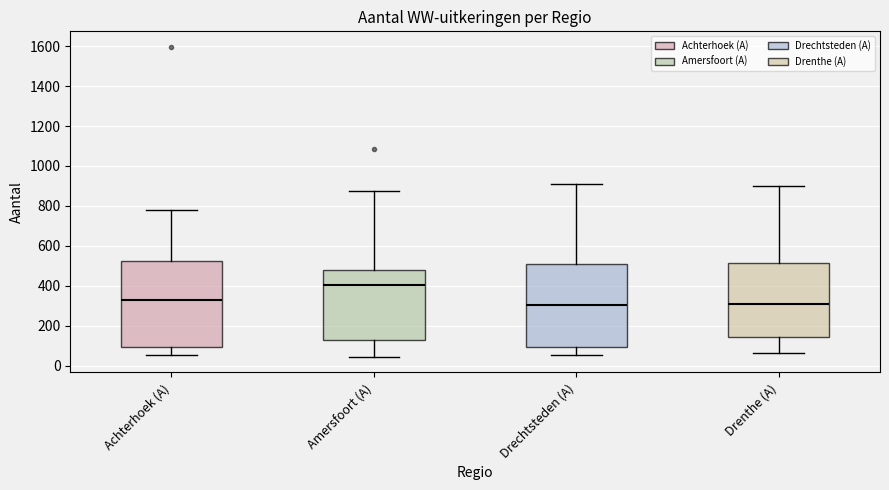

Reading left to right, transcribe this box plot: for each box, give where its median line is, the range the box spans, and where its two whiskers end, as read against the y-axis. The values are not printed on the chart, so give them approximately, as read against the axis.

Achterhoek (A): median 340, box 100 to 520, whiskers 60 to 780
Amersfoort (A): median 400, box 120 to 480, whiskers 40 to 880
Drechtsteden (A): median 300, box 100 to 500, whiskers 60 to 900
Drenthe (A): median 320, box 140 to 520, whiskers 60 to 900